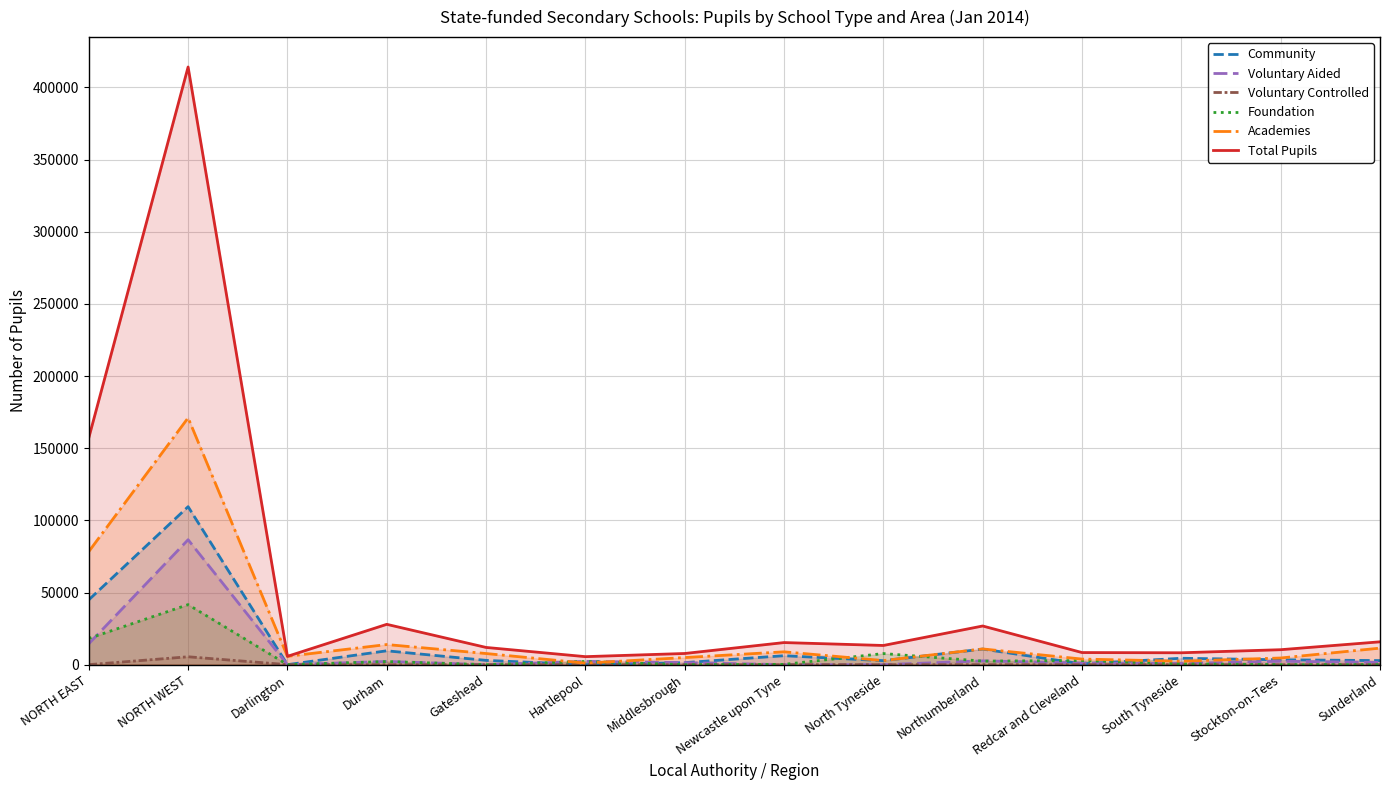

Which series has the largest range (max minus min)?

Total Pupils